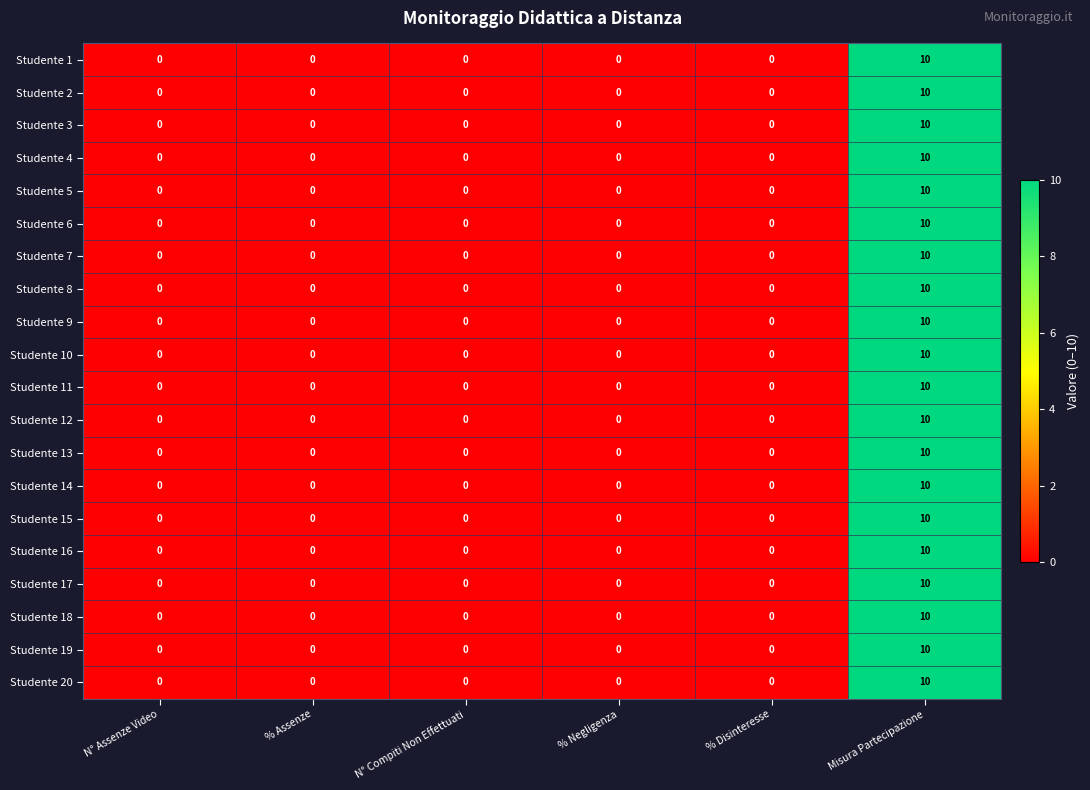

What is the greatest value displayed?

10